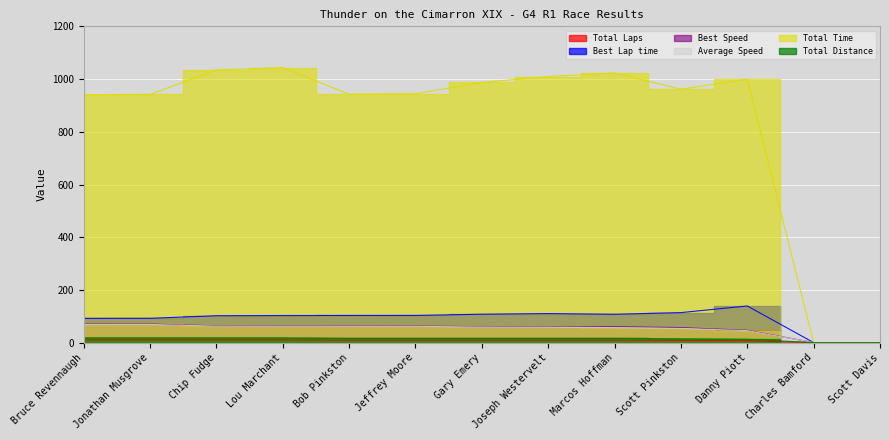

Between Gary Emery and Danny Piott, which series saw the biggest shift?

Best Lap time